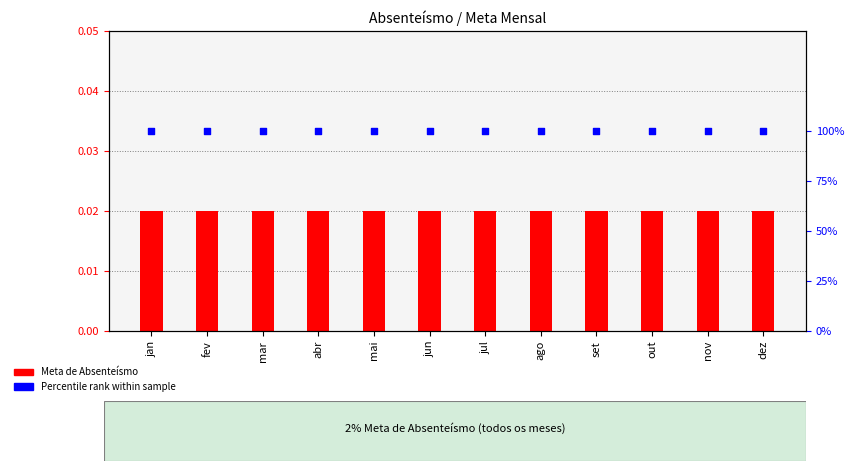

At which category is the sum across all series the highest?

jan